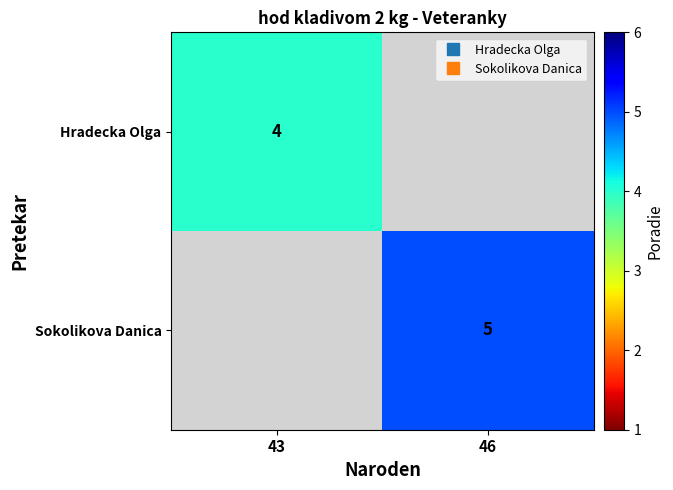

At how many categories does at least one series exceed 4?

1